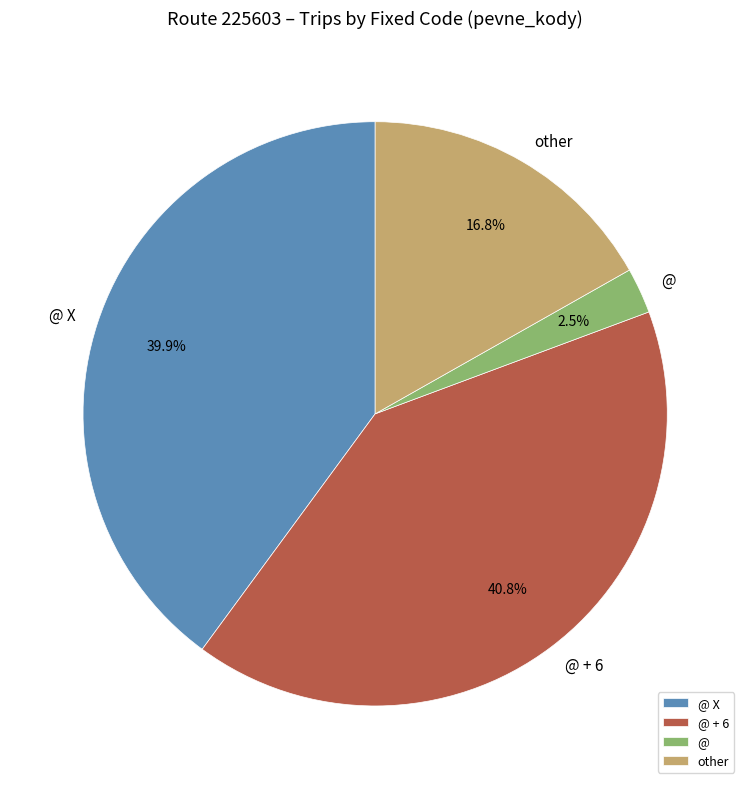

What is the largest slice in the pie chart?

@ + 6